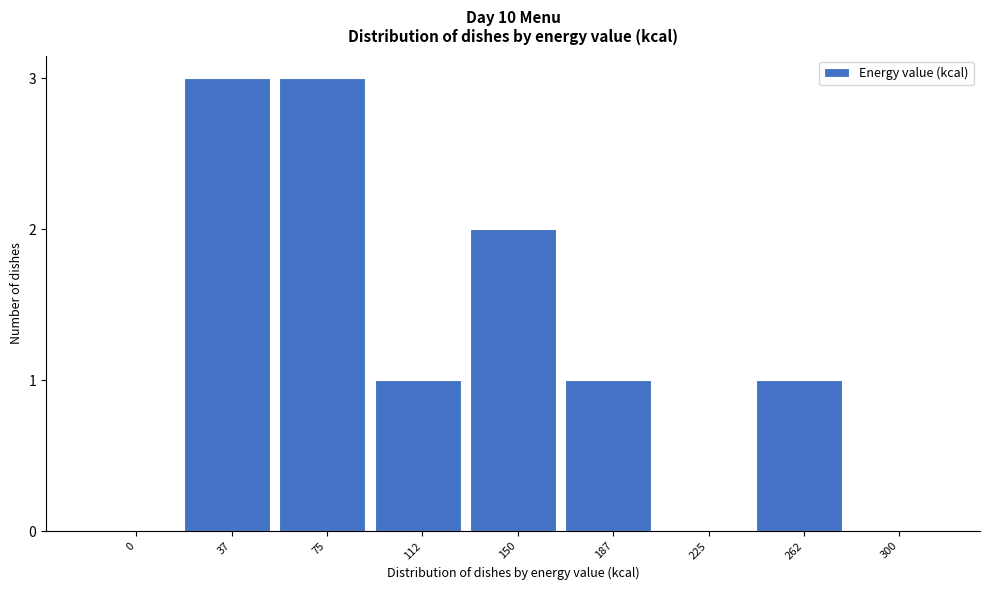

Reading left to right, extract all data points from this chart.

0=0	37=3	75=3	112=1	150=2	187=1	225=0	262=1	300=0